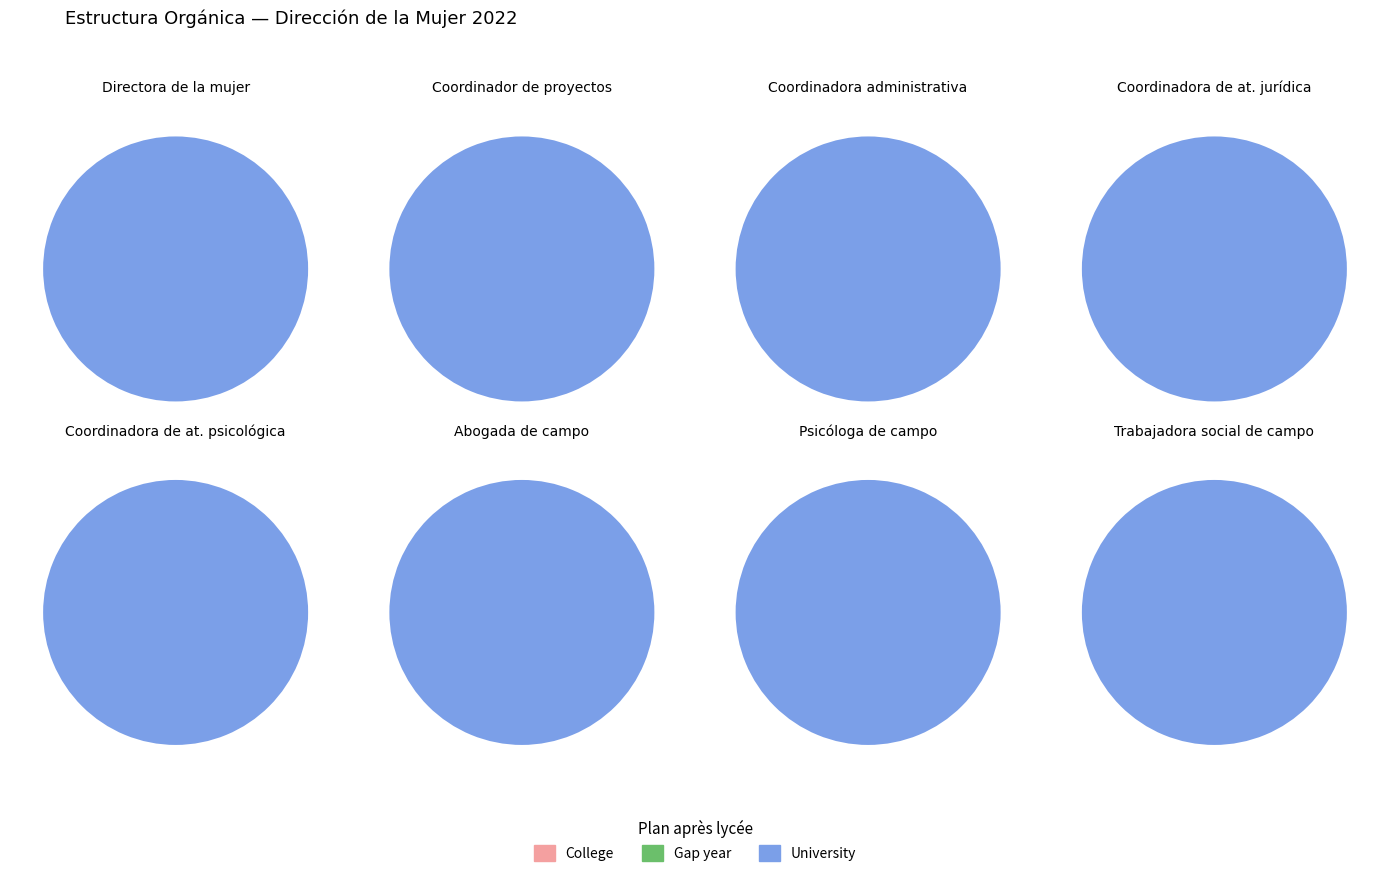

How many segments does this pie chart have?

8